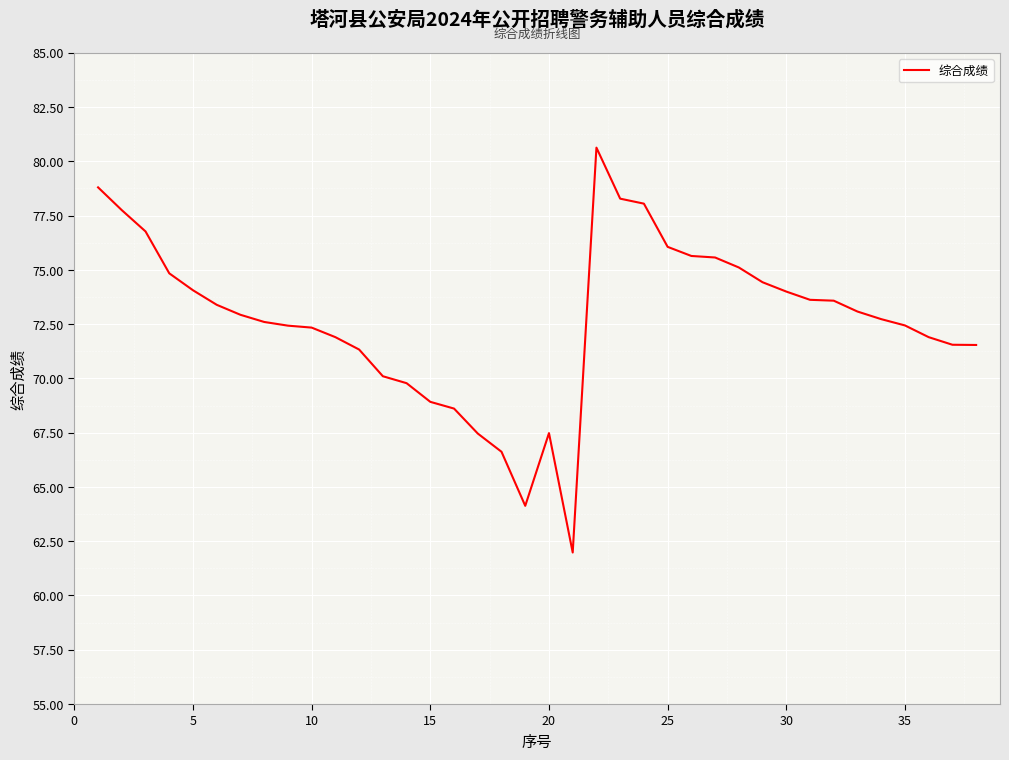

What is the greatest value displayed?

80.6